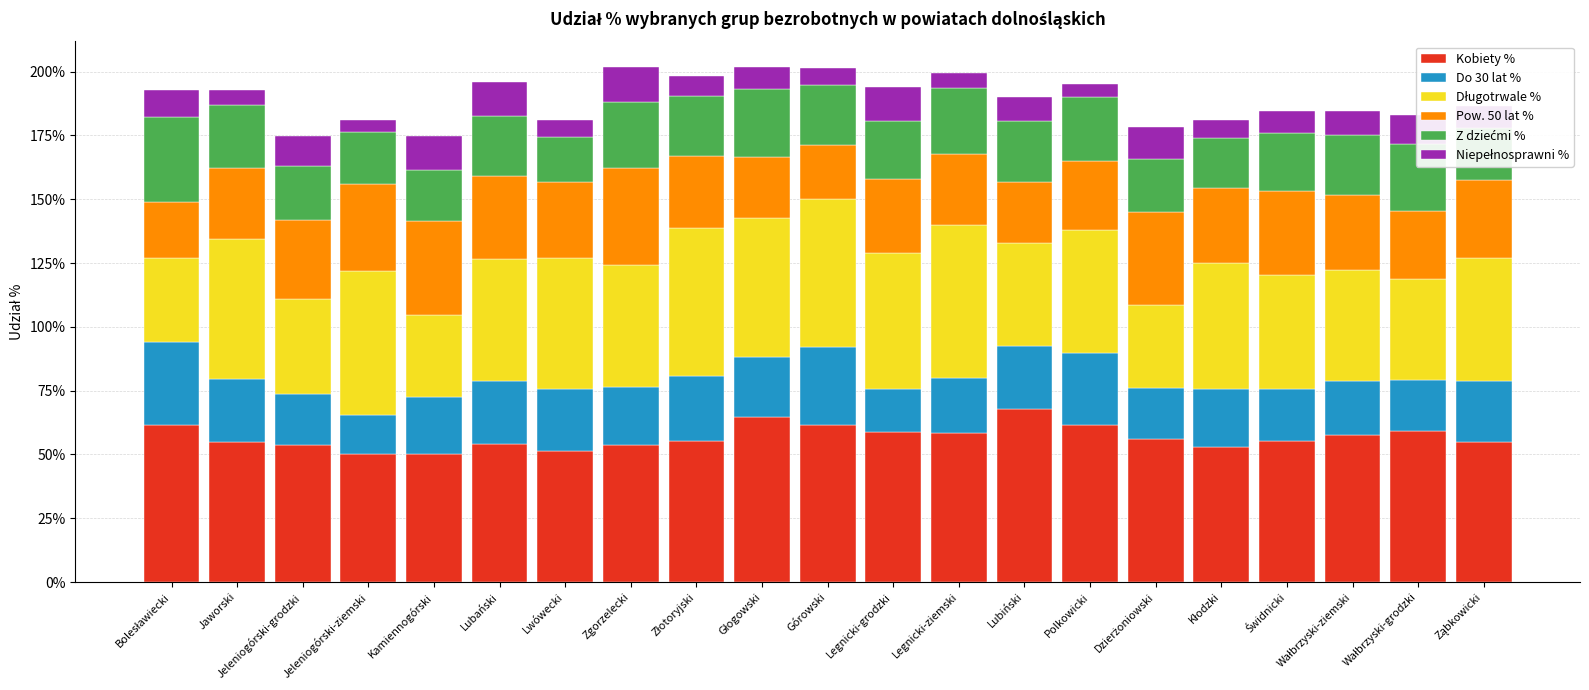

What is the total value across all series at Legnicki-ziemski?

199.3